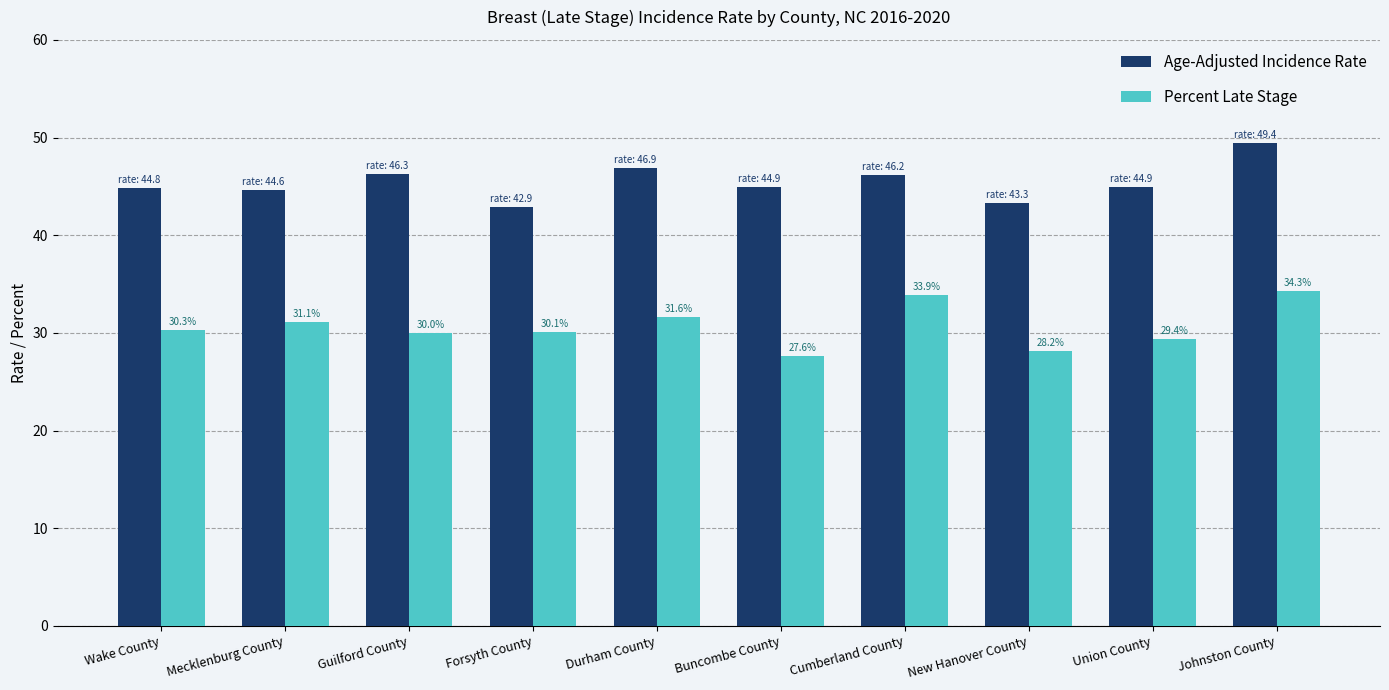

What is the label of the 2nd bar from the right?

Union County